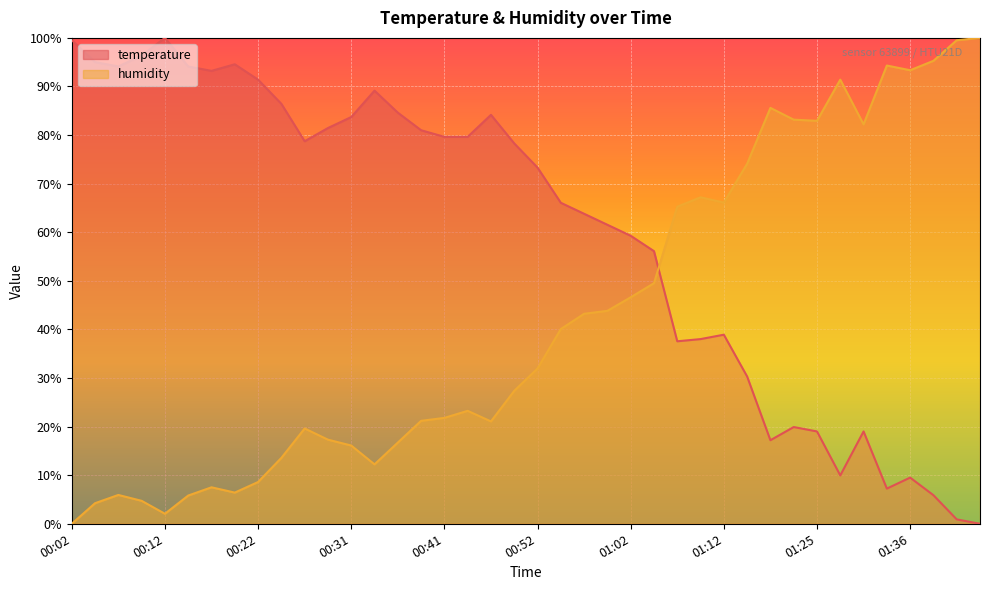

Is it true that humidity equals 5.8 at 00:46?

False